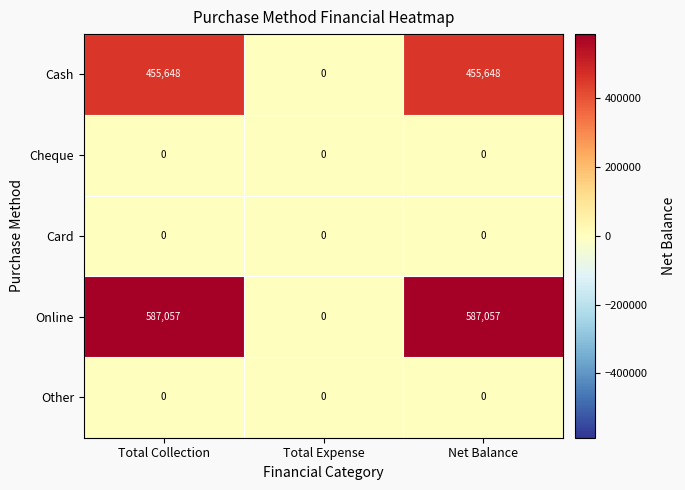

Which series changed the most between Total Collection and Total Expense?

Online